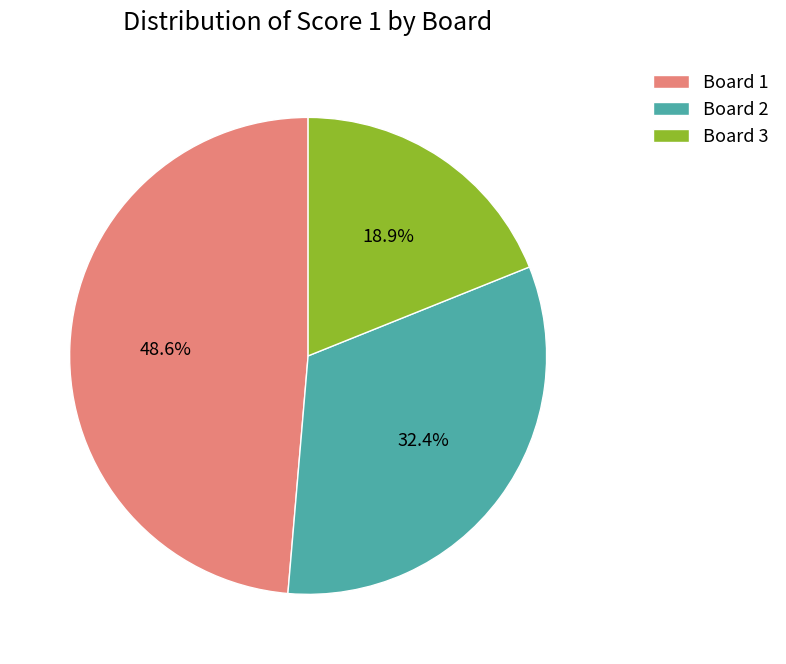

Count the number of slices in the pie.

3